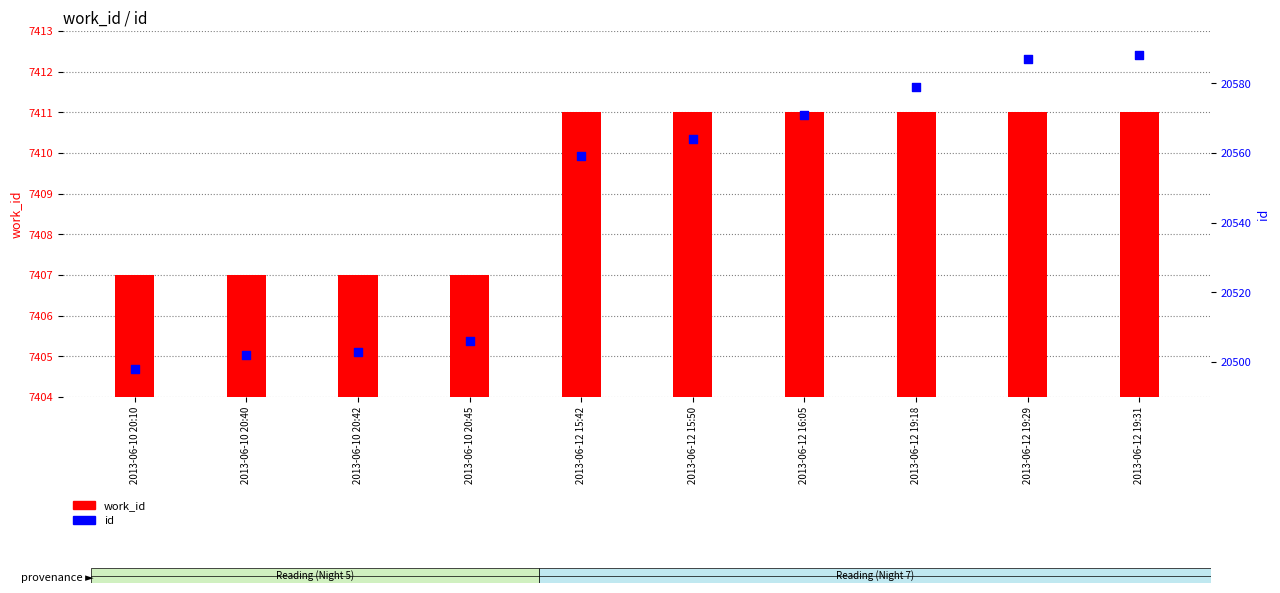

What is the total value across all series at 2013-06-10 20:42?

27910